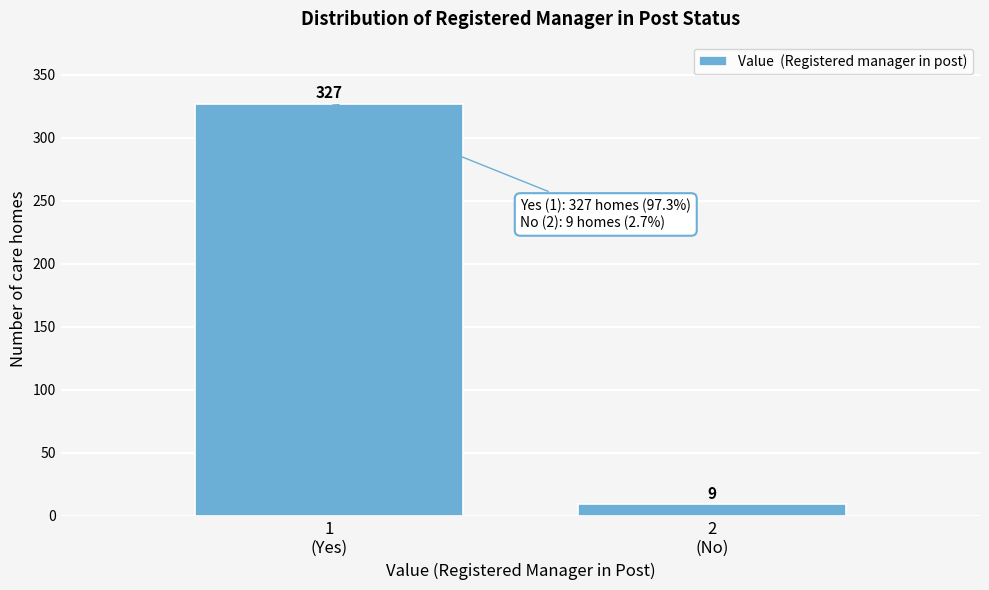

Reading left to right, what are all the values shown in this chart?

327	9